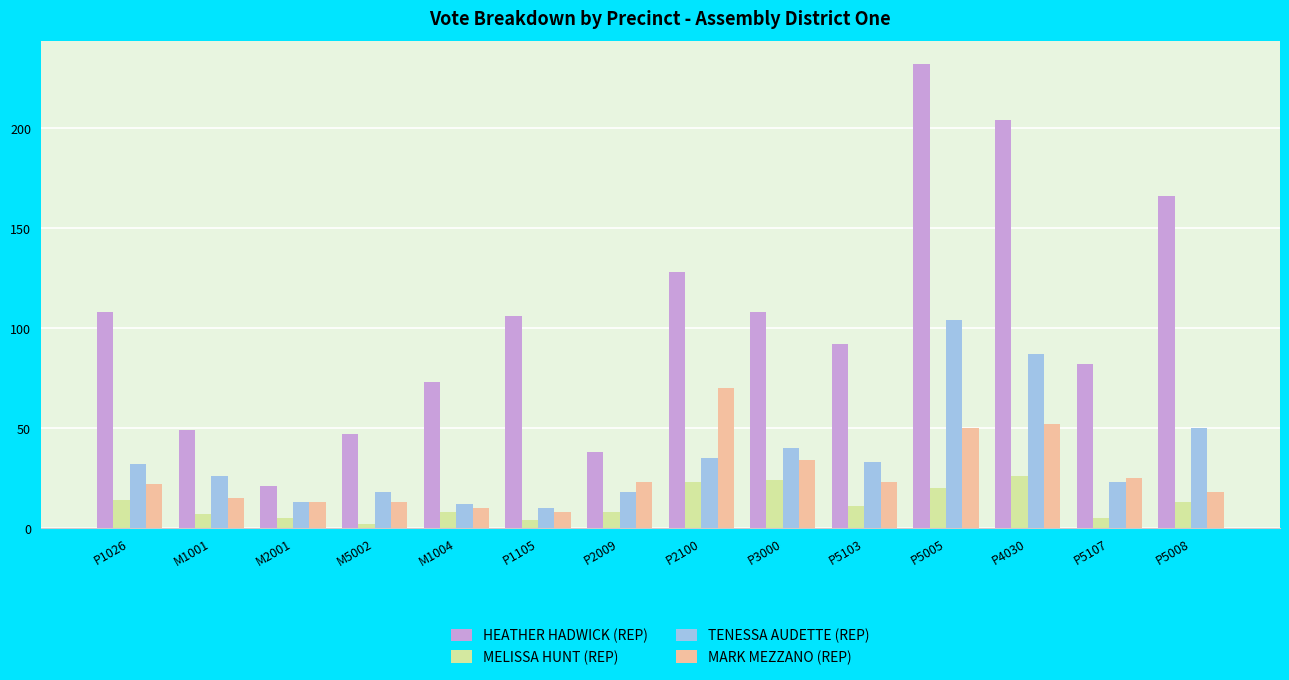

What is the lowest value of the TENESSA AUDETTE (REP) series?

10